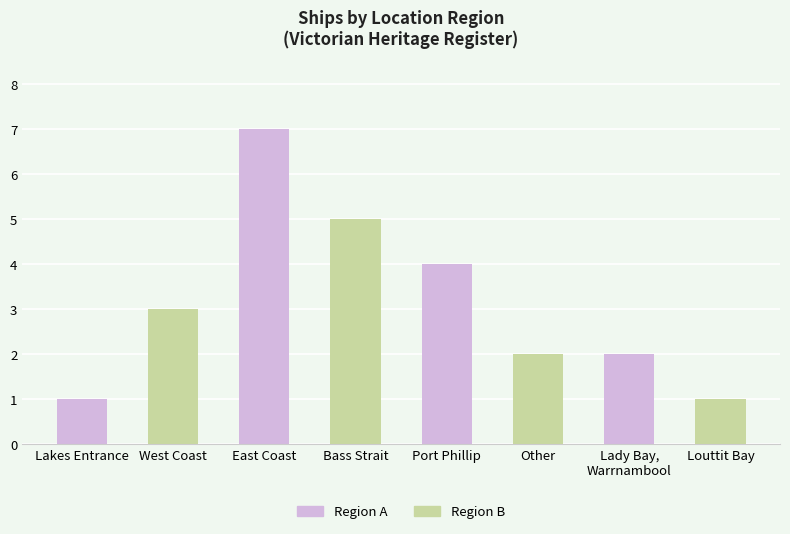

What is the ratio of the value at Bass Strait to the value at Louttit Bay?

5.0